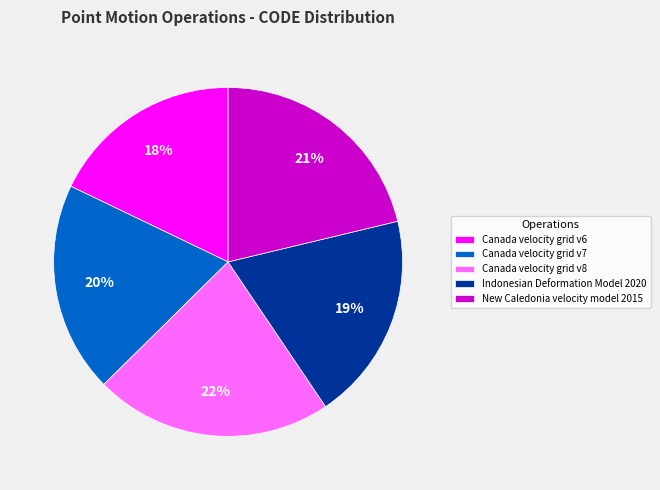

Does any single category account for the majority?

No